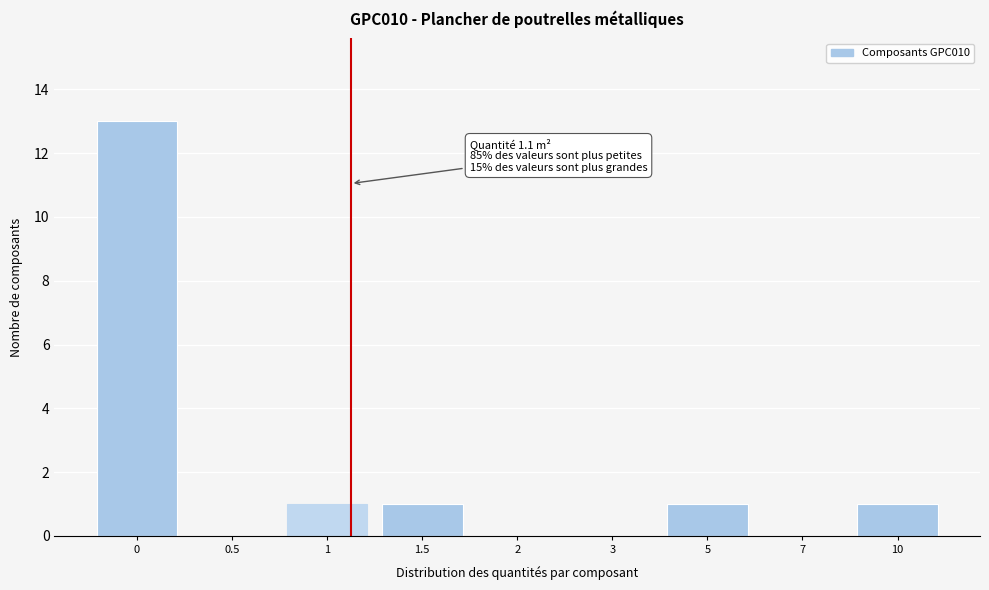

Reading left to right, extract all data points from this chart.

0=13	0.5=0	1=1	1.5=1	2=0	3=0	5=1	7=0	10=1